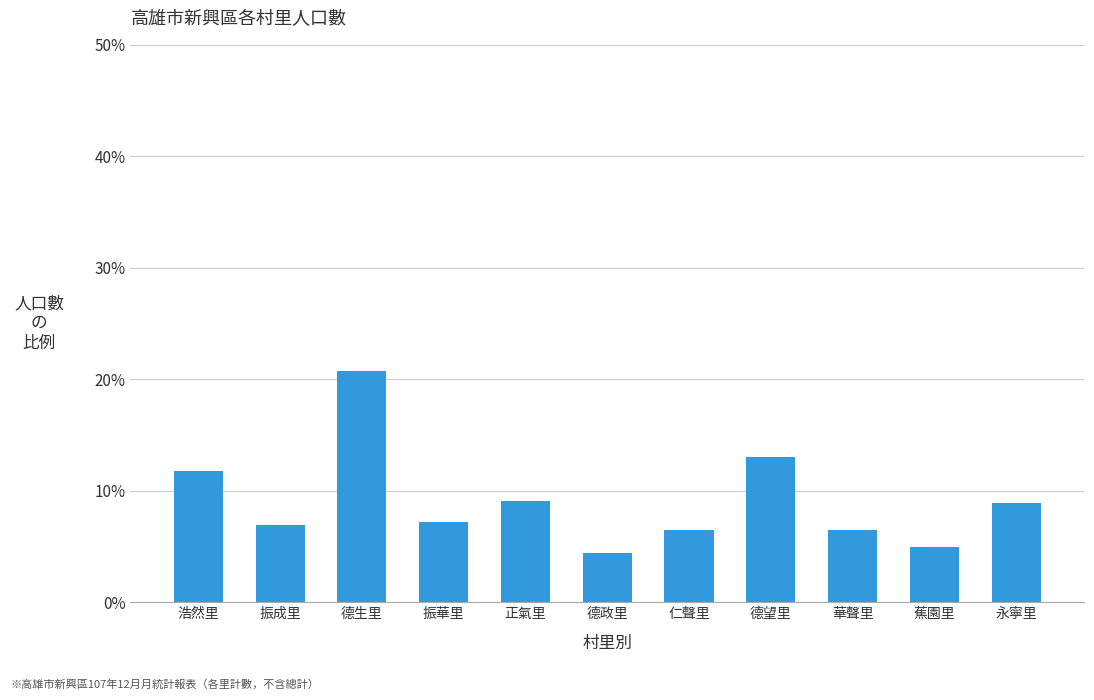

Are the bars horizontal?

No